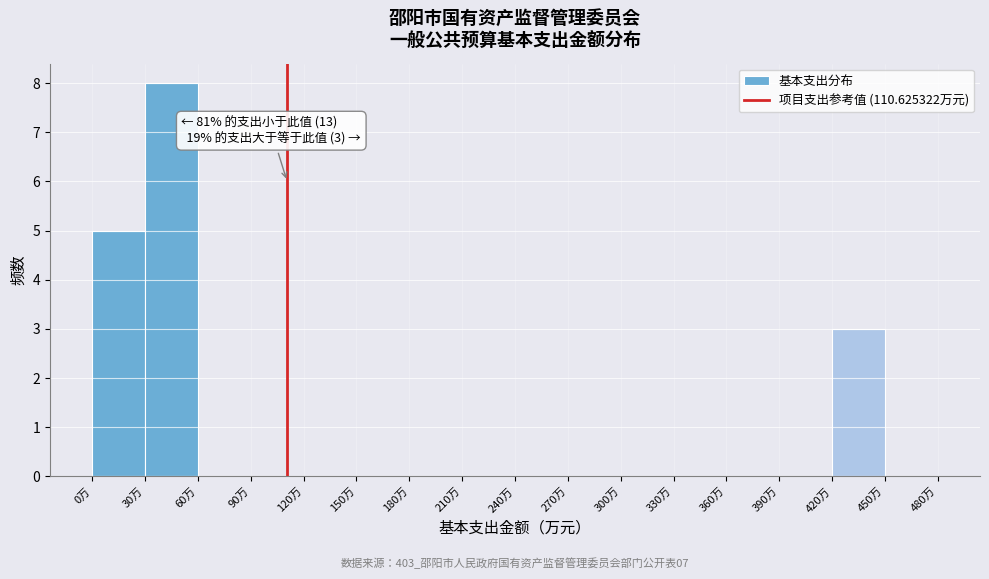

Which range on the x-axis has the tallest bar?

30 to 60